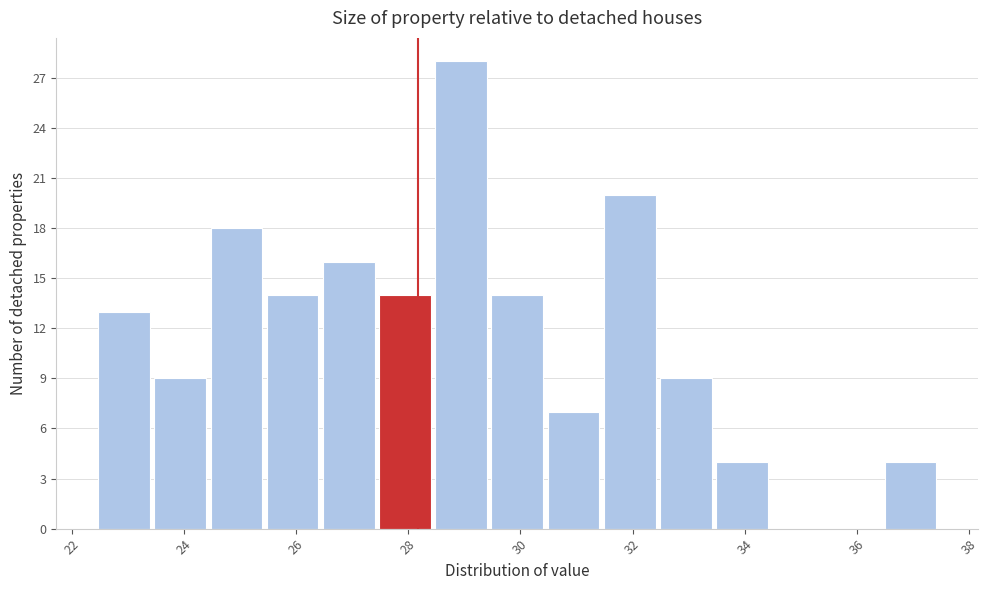

Reading left to right, transcribe this chart: for each bar, give the range it covers on the x-axis and its height. Neither the bar edges nor the heights are printed on the chart, so give them approximately, as read against the axes.

22.4 to 23.4: 13
23.4 to 24.4: 9
24.4 to 25.4: 18
25.4 to 26.4: 14
26.4 to 27.4: 16
27.4 to 28.4: 14
28.4 to 29.4: 28
29.4 to 30.4: 14
30.4 to 31.4: 7
31.4 to 32.4: 20
32.4 to 33.4: 9
33.4 to 34.4: 4
34.4 to 35.4: 0
35.4 to 36.4: 0
36.4 to 37.6: 4